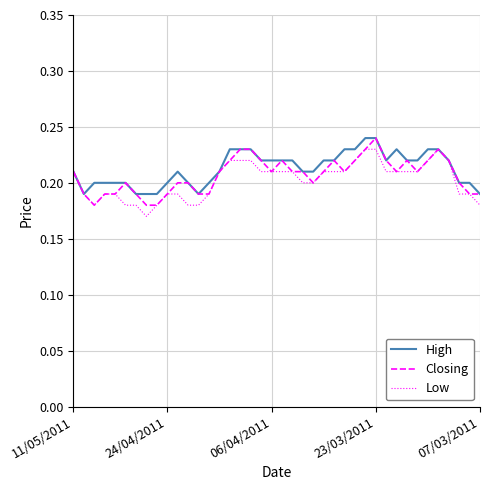

Which series has the largest range (max minus min)?

Closing